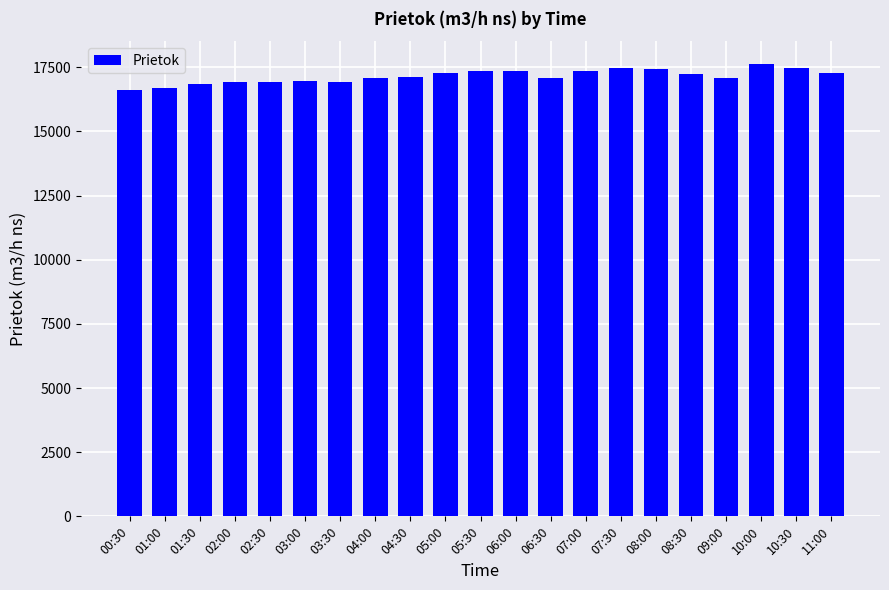

True or false: the data shows 16696.9 at 01:00.

True